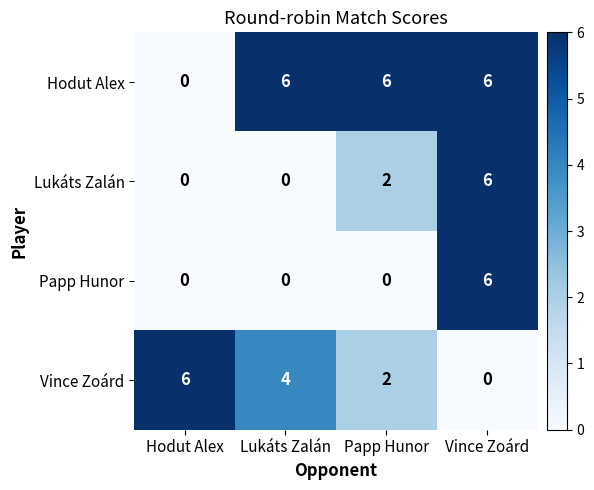

What is the difference between the maximum and minimum values in the Hodut Alex series?

6